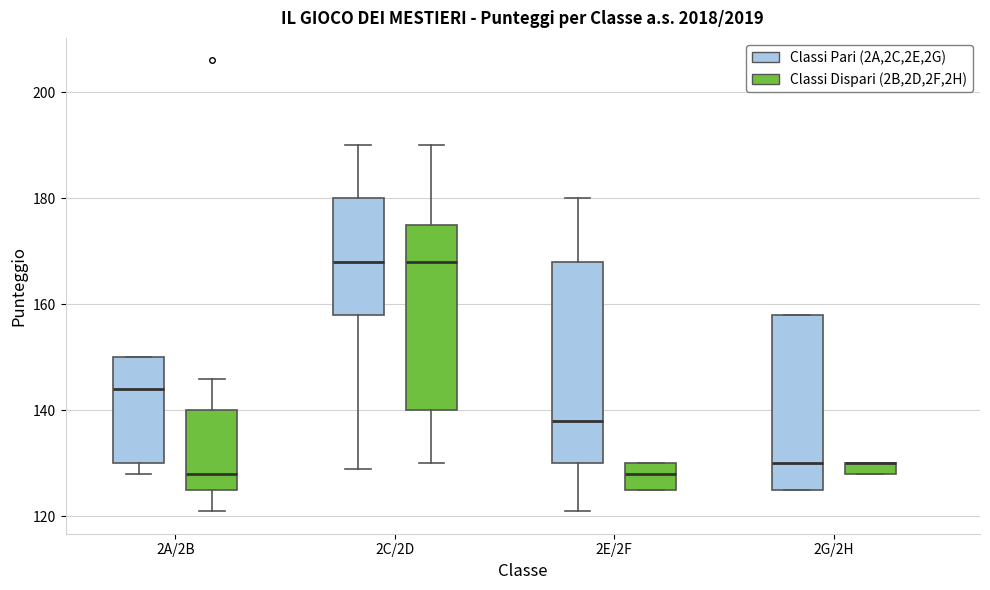

Which box is the tallest, from its lower edge to its upper edge?

2E/2F (Classi Pari (2A,2C,2E,2G))